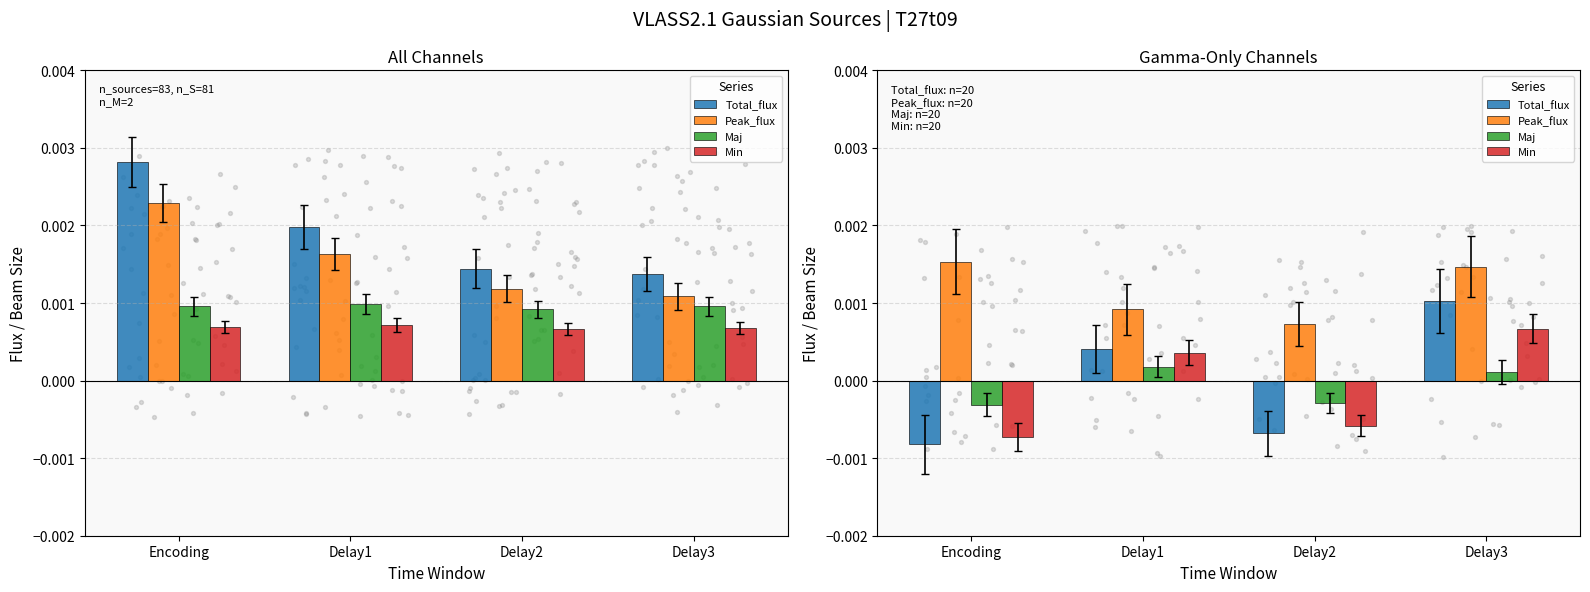

At how many categories does at least one series exceed 0?

4